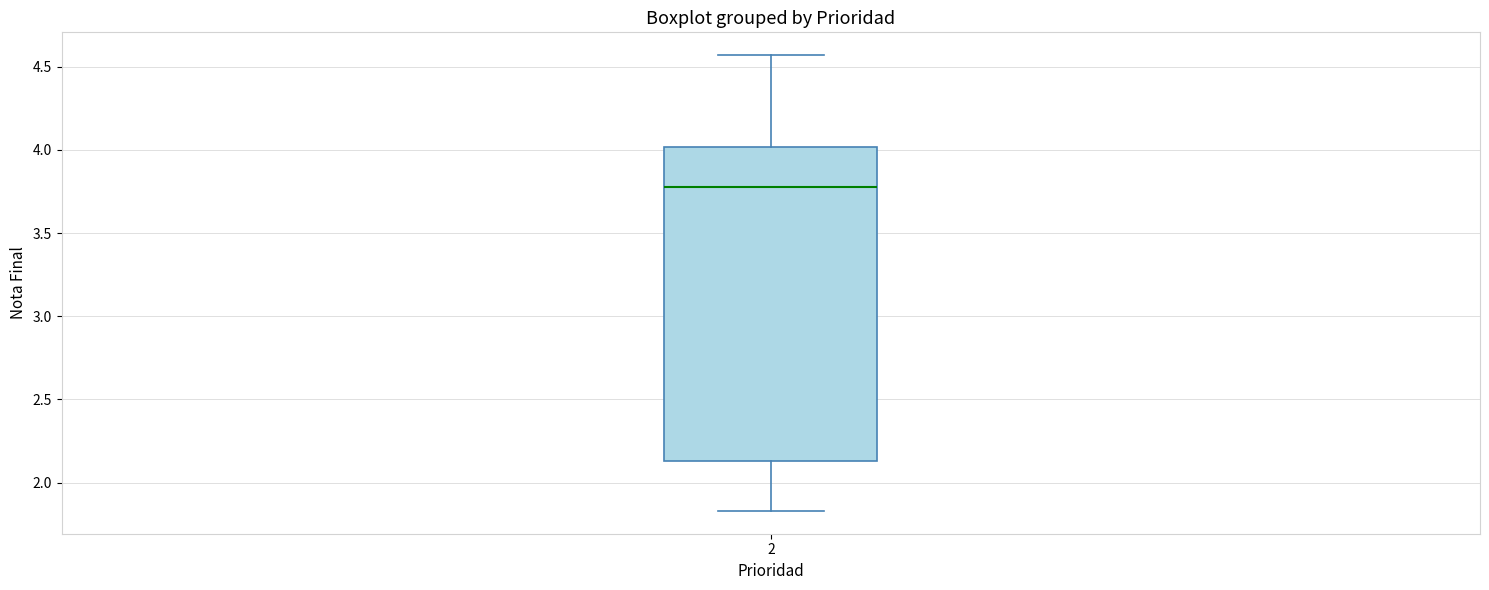

Read this box plot against the y-axis: the position of the median line, the range covered by the box, and the ends of both whiskers. The values are not printed on the chart, so give them approximately, as read against the axis.

median 3.80, box 2.15 to 4.00, whiskers 1.85 to 4.55